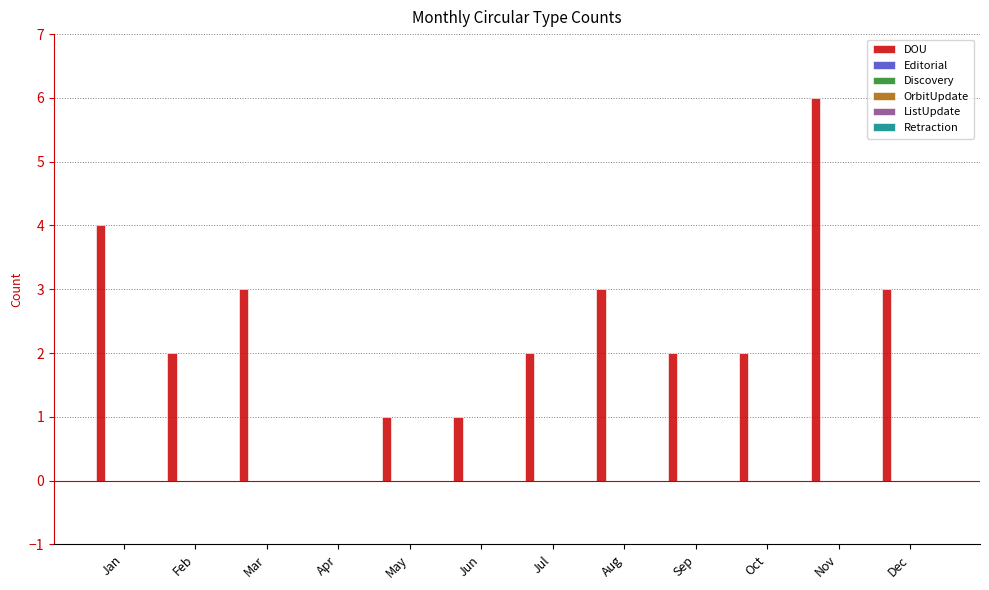

What is the greatest value displayed?

6